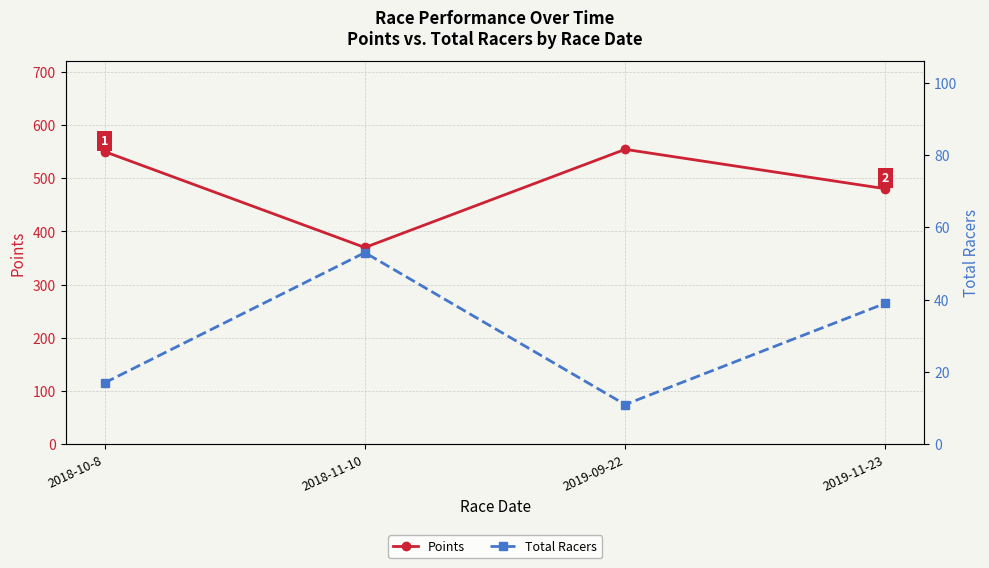

What value does the Total Racers series have at 2019-09-22?

11.0